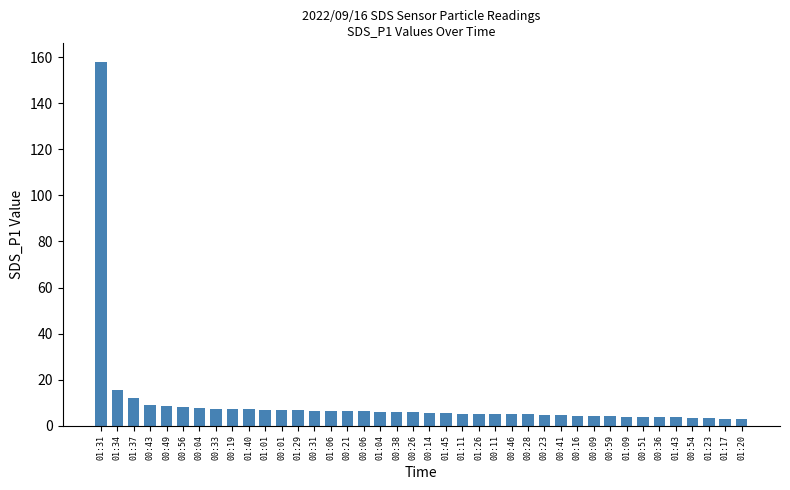

Does the chart contain any negative values?

No